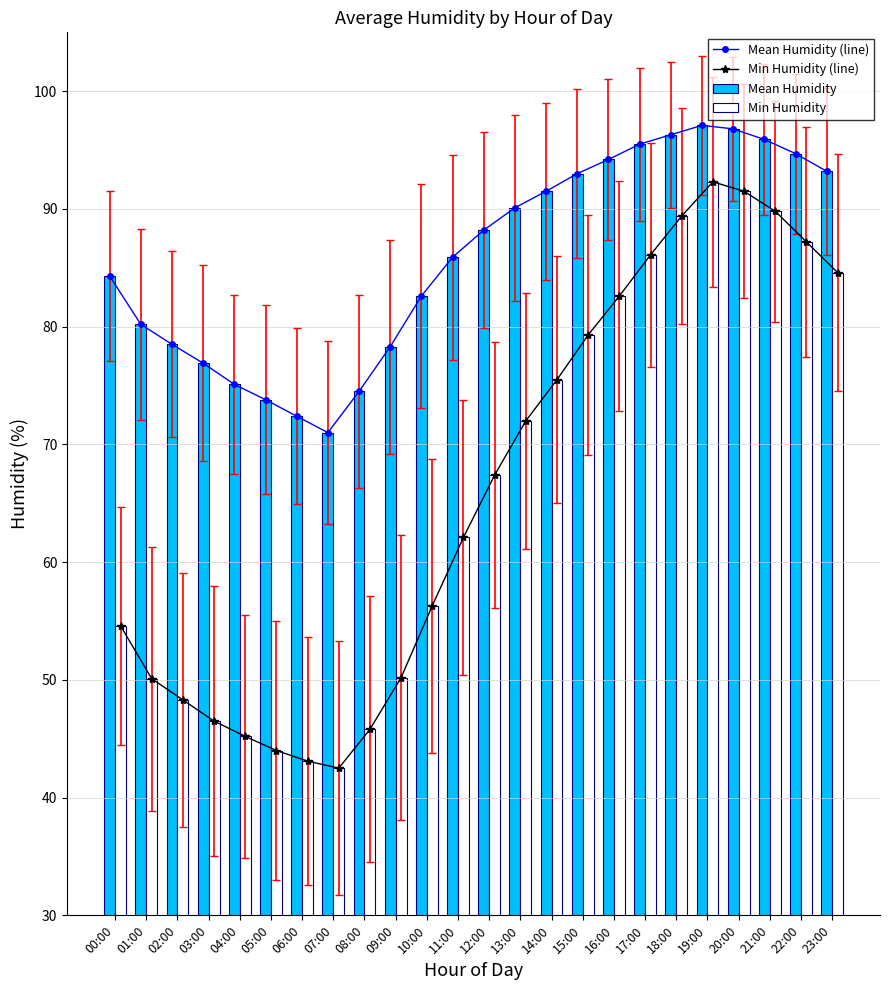

Where is Mean Humidity (line) nearest to the value 84?

00:00